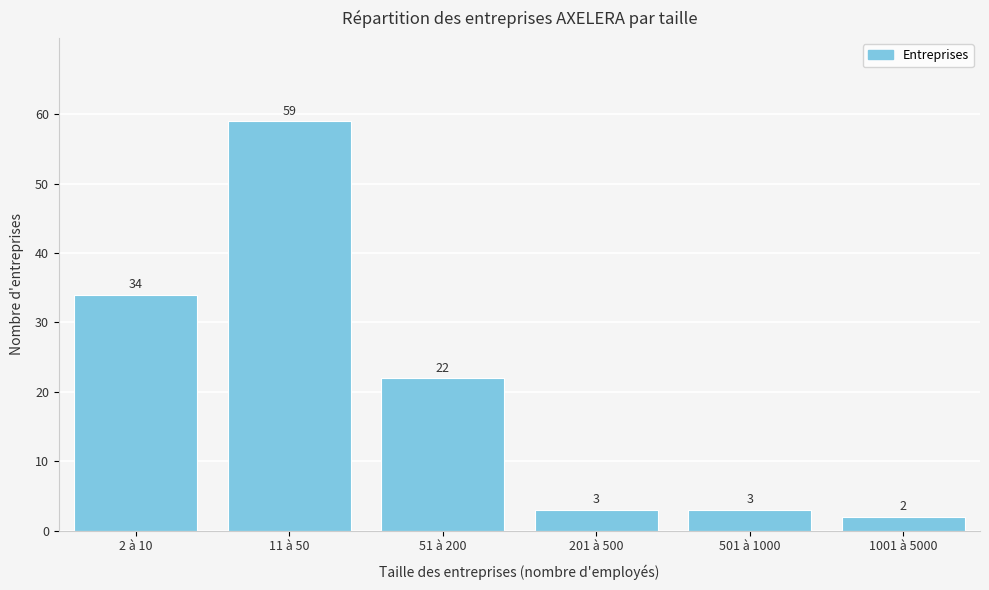

Reading left to right, transcribe all the data shown in this chart.

2 à 10=34	11 à 50=59	51 à 200=22	201 à 500=3	501 à 1000=3	1001 à 5000=2